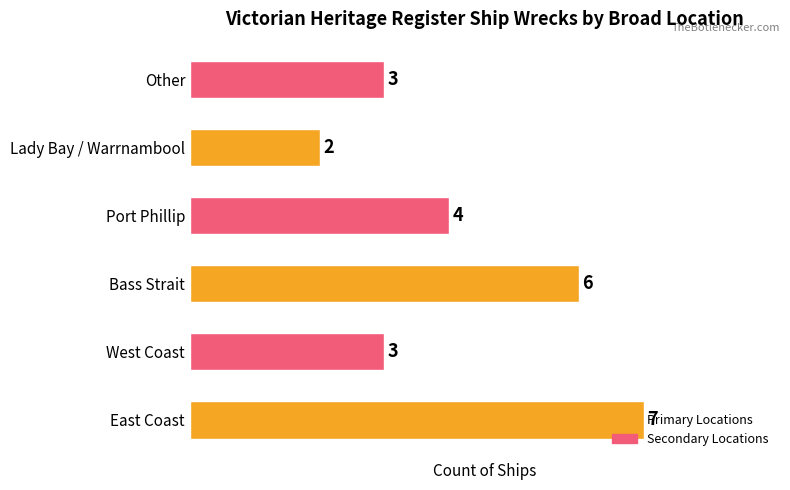

The chart shows a value of 7 at East Coast. True or false?

True